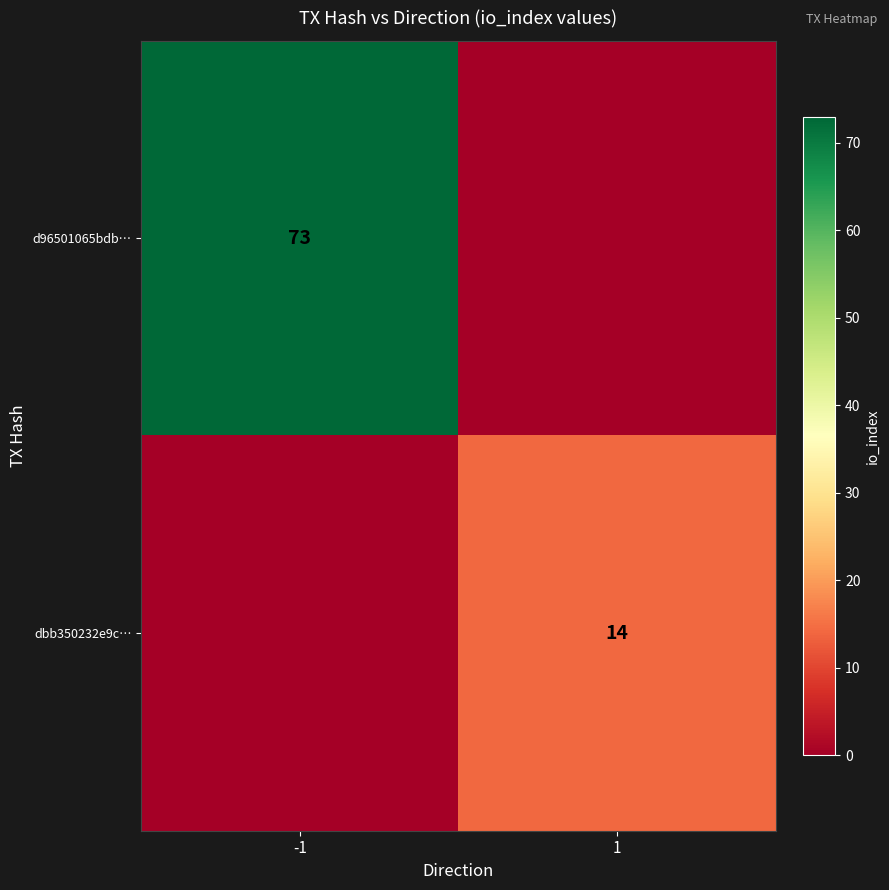

Is the value of d96501065bdb… at -1 greater than the value of dbb350232e9c… at 1?

Yes